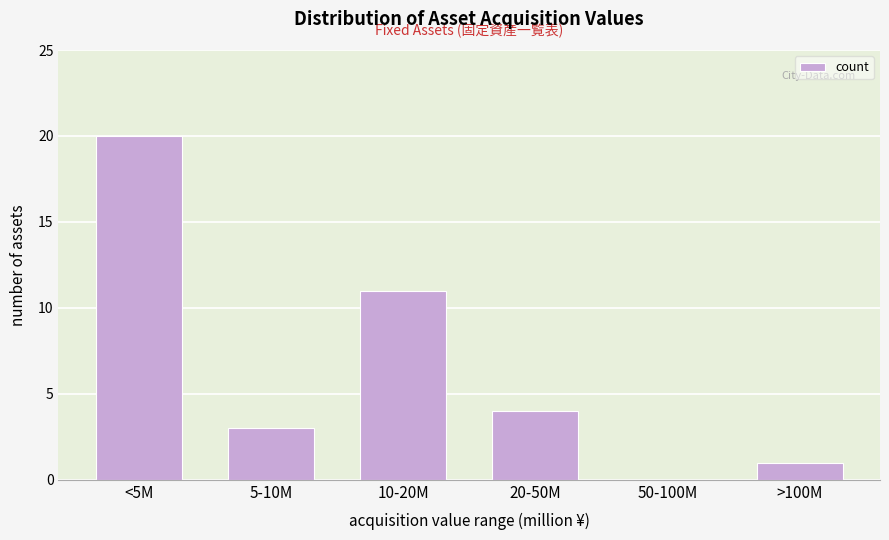

Reading right to left, what are all the values shown in this chart?

>100M=1	50-100M=0	20-50M=4	10-20M=11	5-10M=3	<5M=20